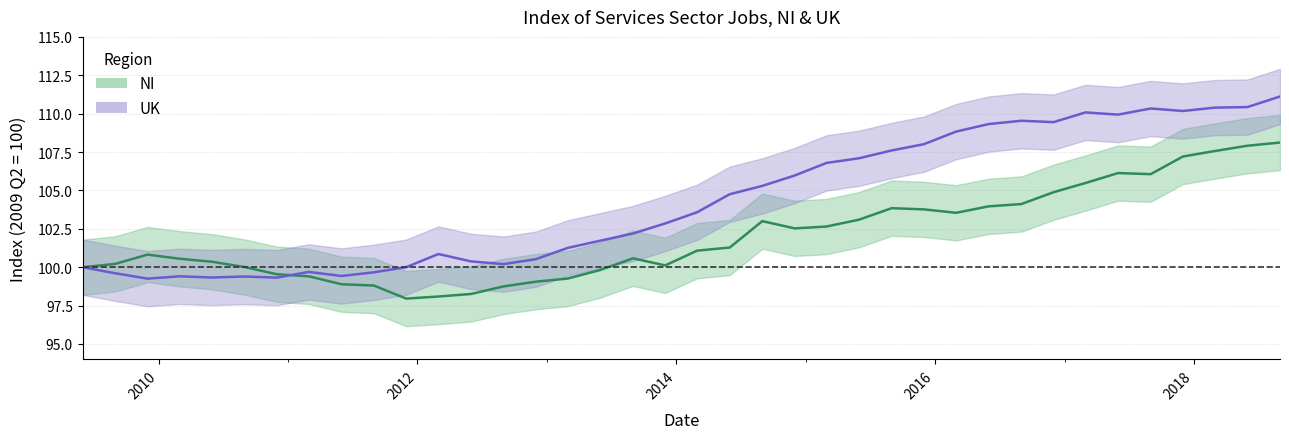

Reading right to left, what are all the values shown in this chart?

NI: 2018-09-01=108.1	2018-06-01=107.9	2018-03-01=107.6	2017-12-01=107.2	2017-09-01=106.1	2017-06-01=106.1	2017-03-01=105.5	2016-12-01=104.9	2016-09-01=104.1	2016-06-01=104.0	2016-03-01=103.5	2015-12-01=103.8	2015-09-01=103.8	2015-06-01=103.1	2015-03-01=102.6	2014-12-01=102.5	2014-09-01=103.0	2014-06-01=101.3	2014-03-01=101.1	2013-12-01=100.1	2013-09-01=100.6	2013-06-01=99.8	2013-03-01=99.3	2012-12-01=99.1	2012-09-01=98.8	2012-06-01=98.3	2012-03-01=98.1	2011-12-01=98.0	2011-09-01=98.8	2011-06-01=98.9	2011-03-01=99.4	2010-12-01=99.5	2010-09-01=100.0	2010-06-01=100.4	2010-03-01=100.6	2009-12-01=100.8	2009-09-01=100.2	2009-06-01=100.0
UK: 2018-09-01=111.1	2018-06-01=110.4	2018-03-01=110.4	2017-12-01=110.2	2017-09-01=110.3	2017-06-01=109.9	2017-03-01=110.1	2016-12-01=109.4	2016-09-01=109.5	2016-06-01=109.3	2016-03-01=108.8	2015-12-01=108.0	2015-09-01=107.6	2015-06-01=107.1	2015-03-01=106.8	2014-12-01=106.0	2014-09-01=105.3	2014-06-01=104.8	2014-03-01=103.6	2013-12-01=102.8	2013-09-01=102.2	2013-06-01=101.7	2013-03-01=101.3	2012-12-01=100.5	2012-09-01=100.2	2012-06-01=100.4	2012-03-01=100.9	2011-12-01=100.0	2011-09-01=99.7	2011-06-01=99.4	2011-03-01=99.7	2010-12-01=99.3	2010-09-01=99.4	2010-06-01=99.3	2010-03-01=99.4	2009-12-01=99.3	2009-09-01=99.6	2009-06-01=100.0